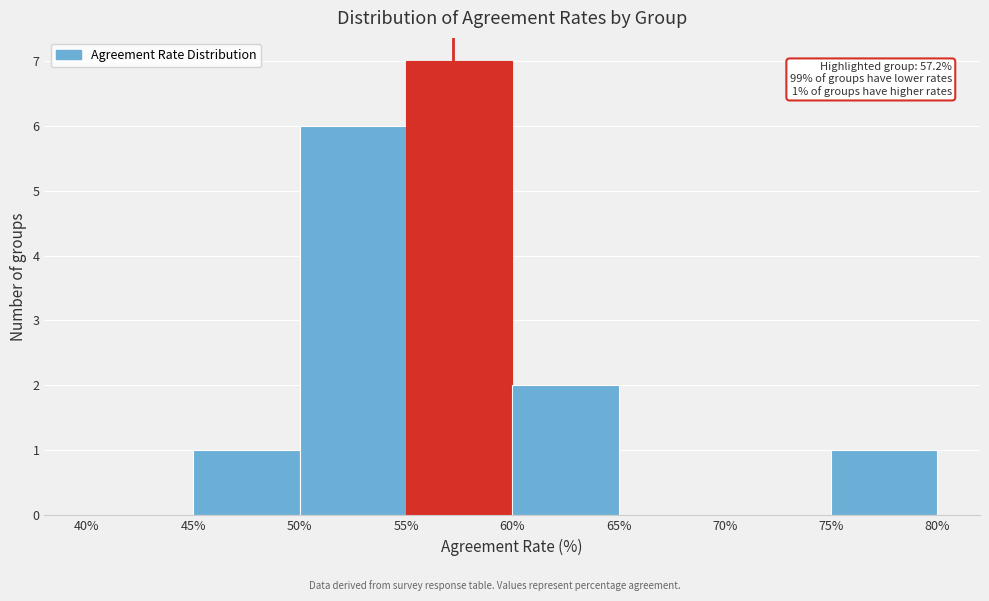

Which range on the x-axis has the tallest bar?

55% to 60%